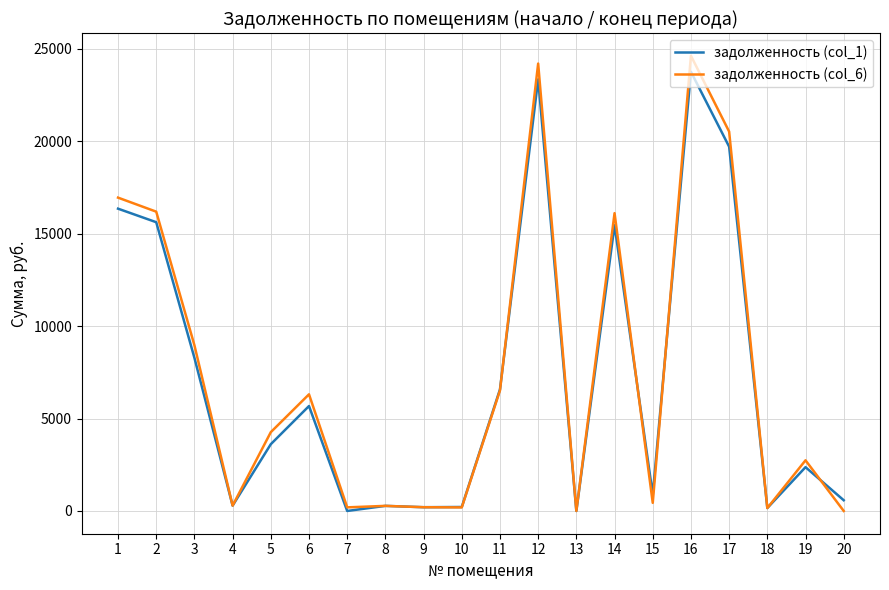

List the series in order of their overall mean, highest first.

задолженность (col_6), задолженность (col_1)